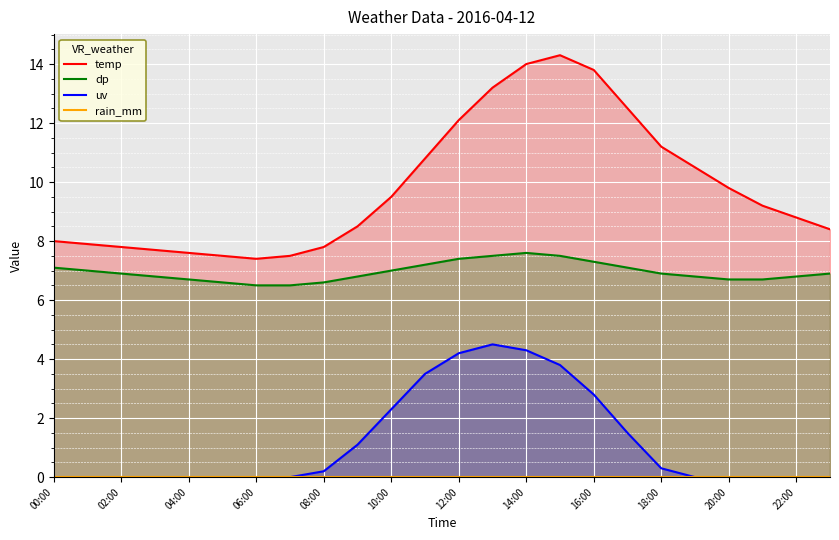

At which label is rain_mm closest to 0?

00:00